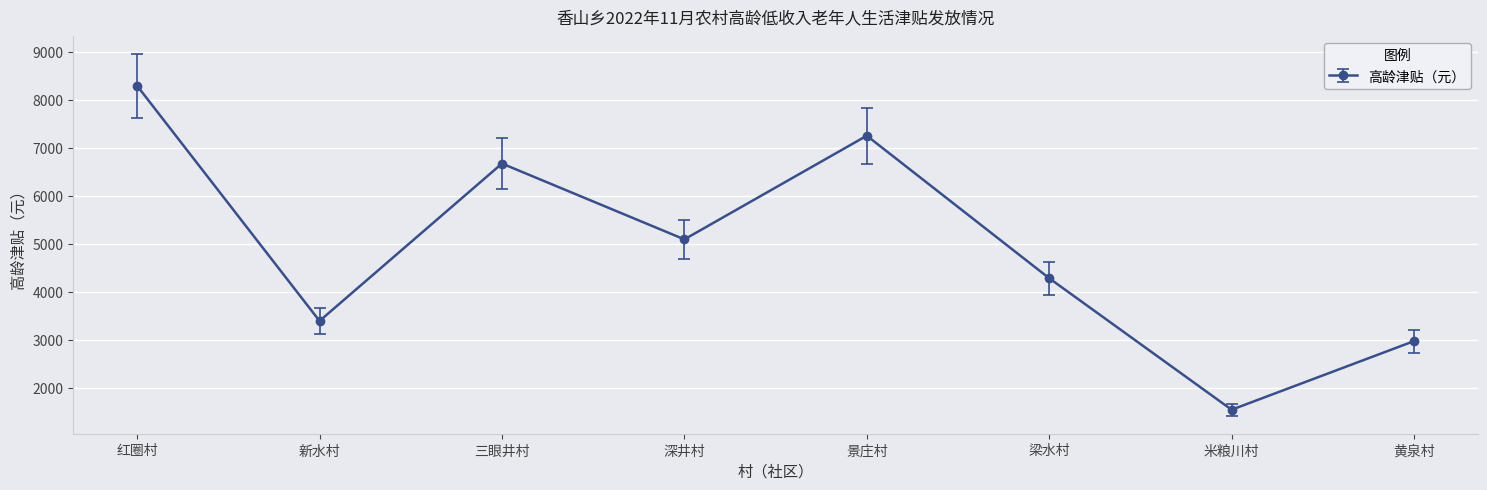

How many lines are shown in the chart?

1